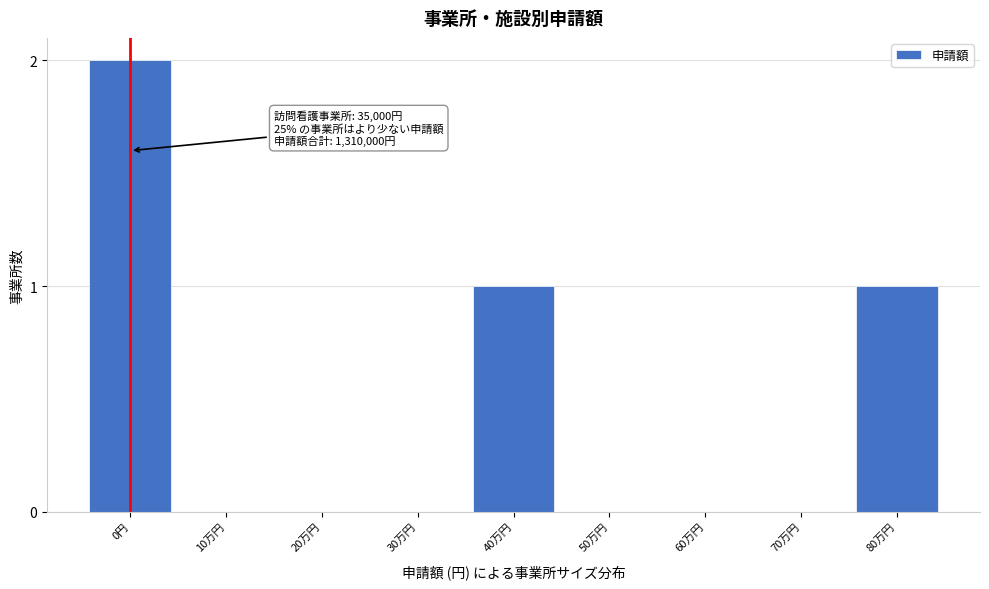

Reading left to right, list all the values displayed in this chart.

0円=2	10万円=0	20万円=0	30万円=0	40万円=1	50万円=0	60万円=0	70万円=0	80万円=1